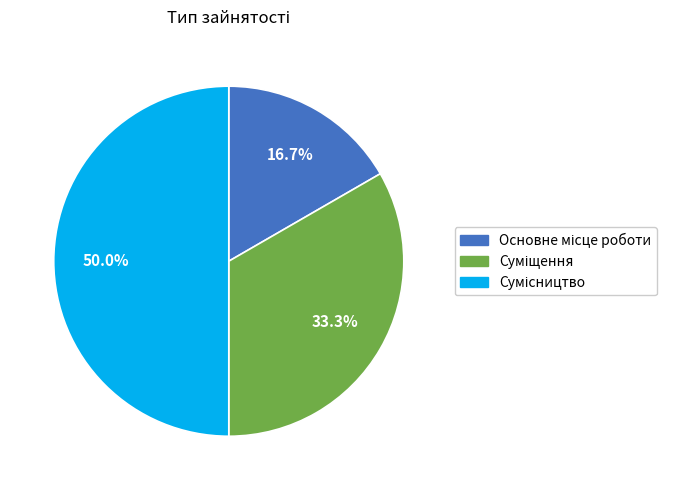

How many slices are in this pie chart?

3